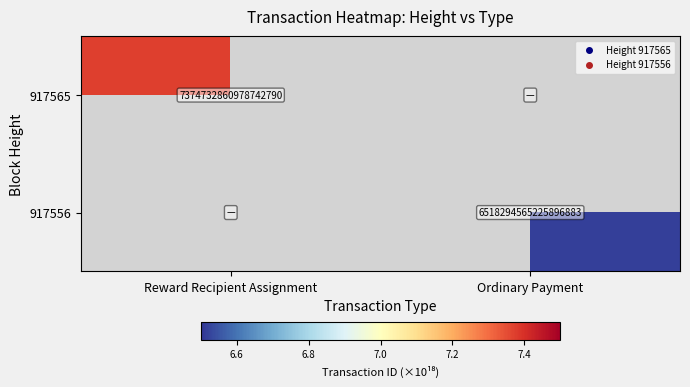

Which has a higher value, Ordinary Payment or Reward Recipient Assignment?

Reward Recipient Assignment